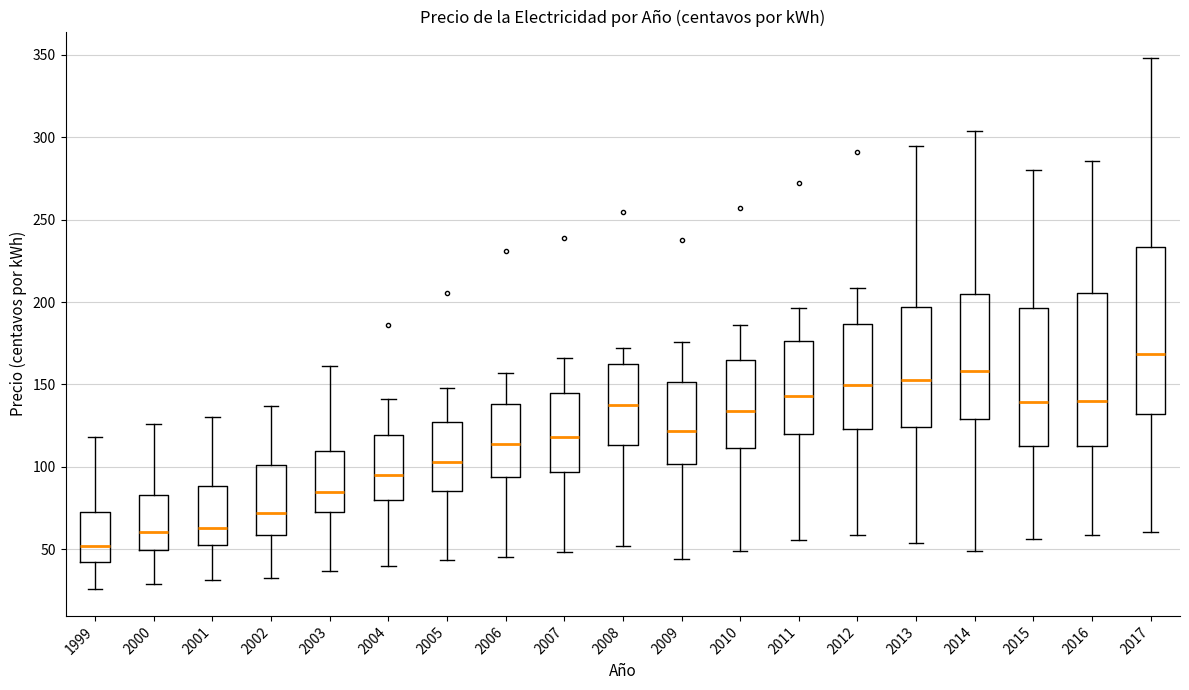

Which box's median line is the lowest?

1999